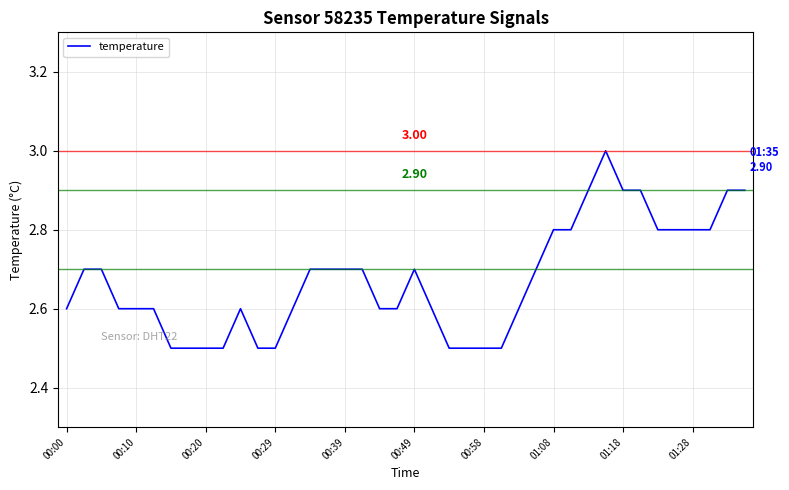

What is the maximum value shown in the chart?

3.0